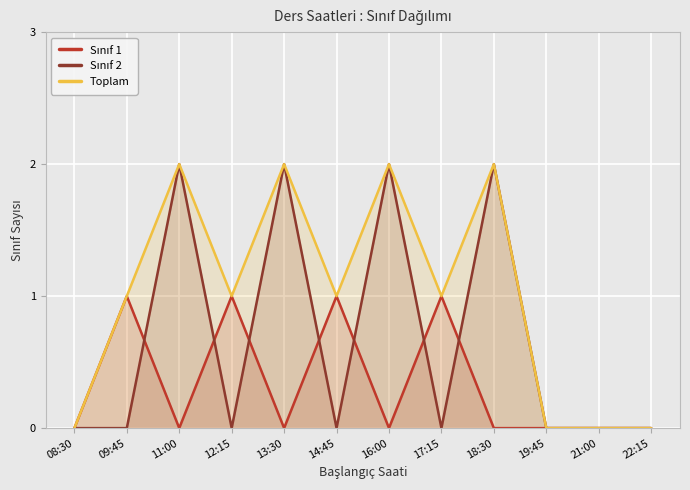

Between which two adjacent categories do Sınıf 2 and Sınıf 1 first intersect?

09:45 and 11:00